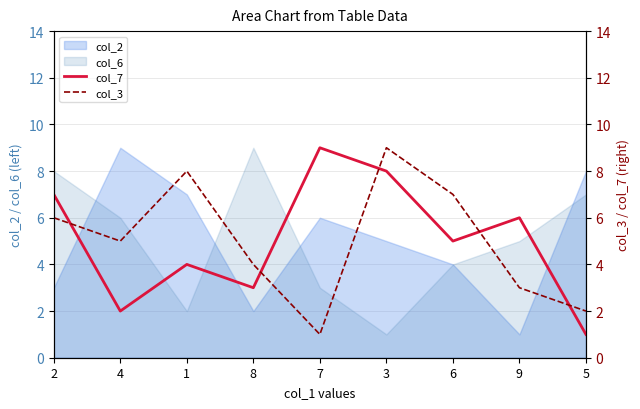

Reading left to right, what are all the values shown in this chart?

col_7: 7	2	4	3	9	8	5	6	1
col_3: 6	5	8	4	1	9	7	3	2